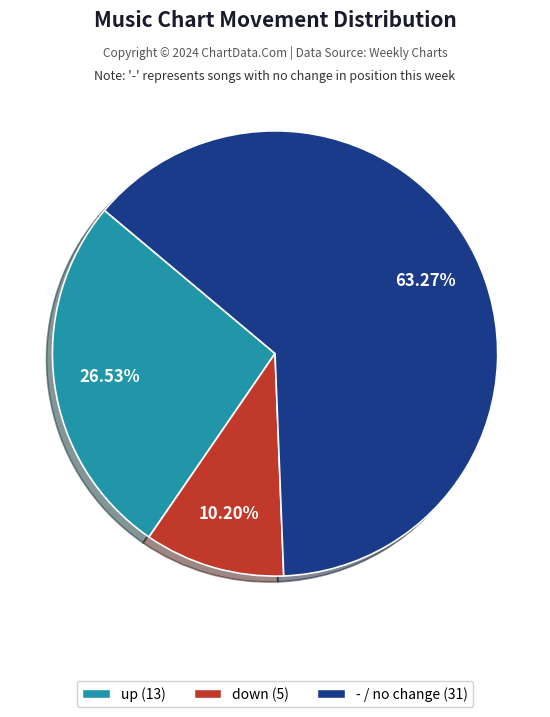

Count the number of slices in the pie.

3